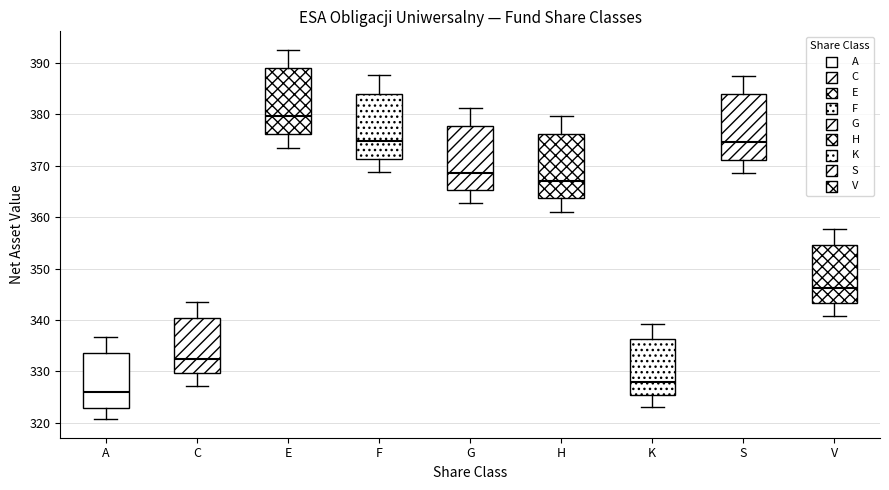

Reading left to right, read every box against the y-axis: the position of its median line, the range the box covers, and the ends of its whiskers. The values are not printed on the chart, so give them approximately, as read against the axis.

A: median 326, box 323 to 334, whiskers 321 to 337
C: median 332, box 330 to 340, whiskers 327 to 343
E: median 380, box 376 to 389, whiskers 374 to 393
F: median 375, box 371 to 384, whiskers 369 to 388
G: median 369, box 365 to 378, whiskers 363 to 381
H: median 367, box 364 to 376, whiskers 361 to 380
K: median 328, box 325 to 336, whiskers 323 to 339
S: median 375, box 371 to 384, whiskers 369 to 388
V: median 346, box 343 to 355, whiskers 341 to 358